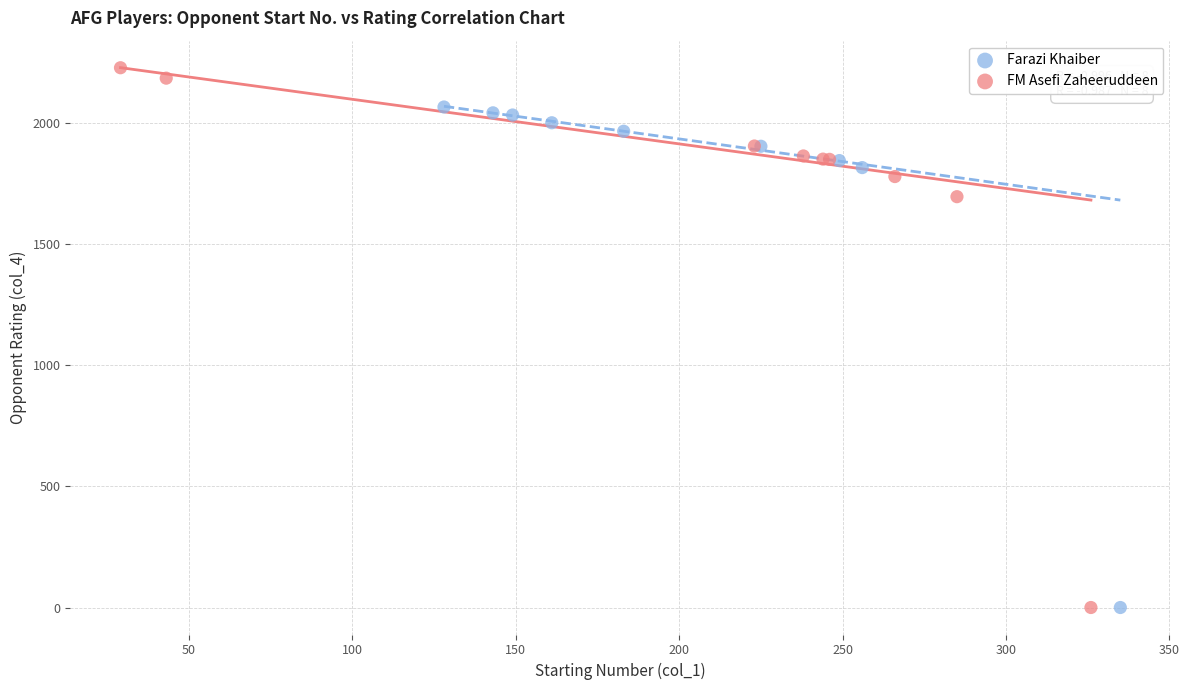

What are all the series names shown in the legend?

Farazi Khaiber, FM Asefi Zaheeruddeen